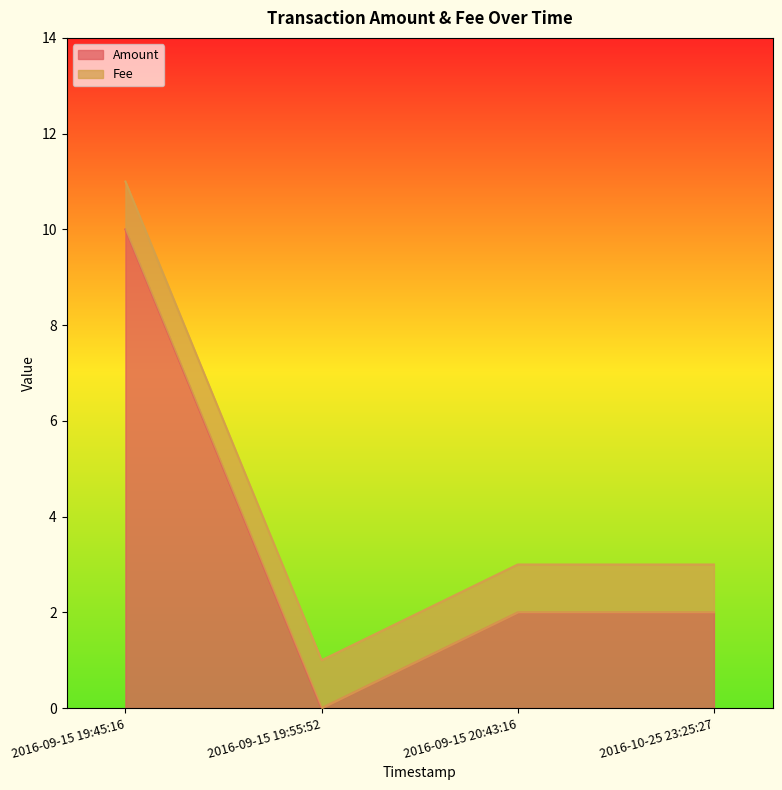

What is the average value?

4